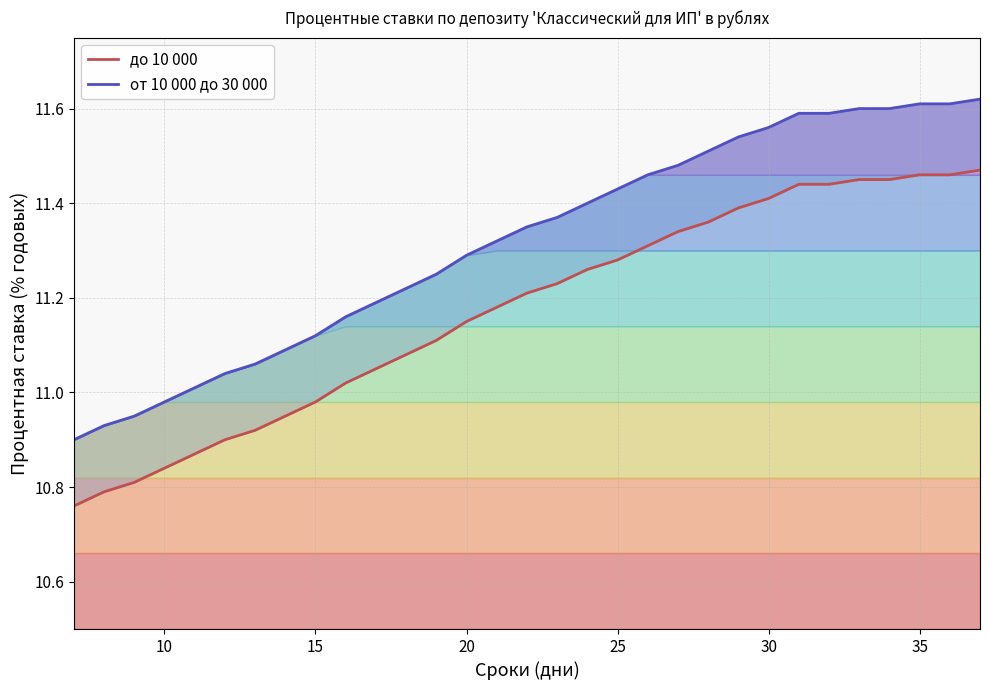

What is the value of the до 10 000 point at the 2nd from the left?

10.8